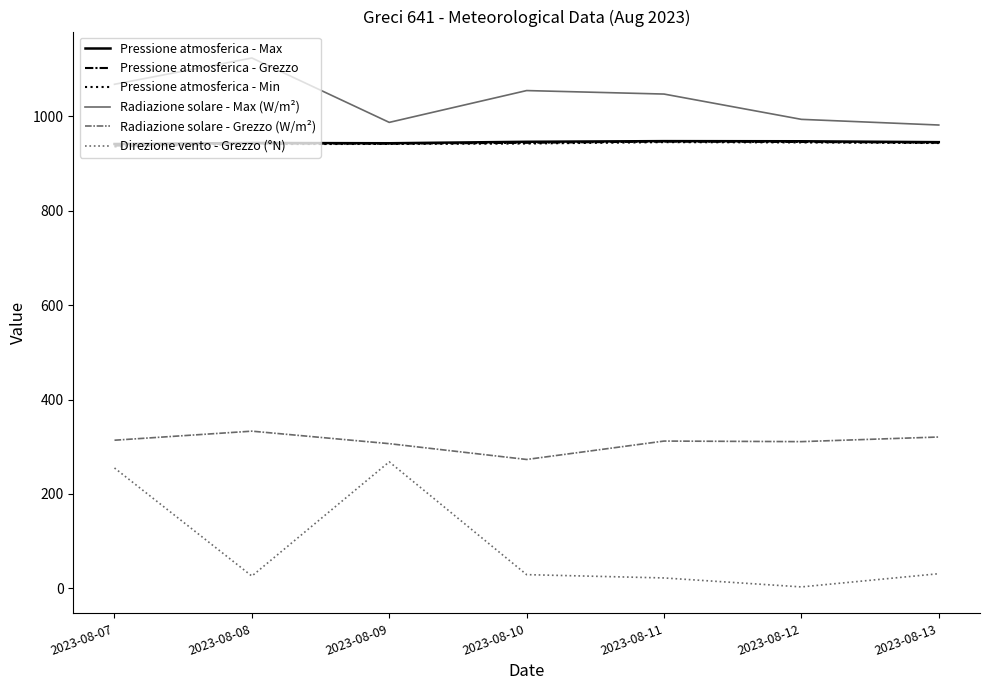

What is the maximum value shown in the chart?

1123.6